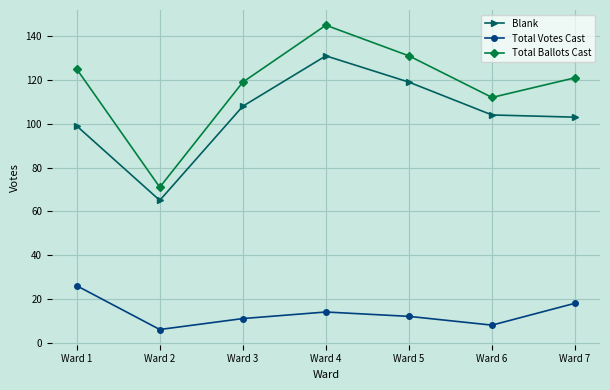

True or false: Total Ballots Cast and Total Votes Cast intersect in this chart.

False